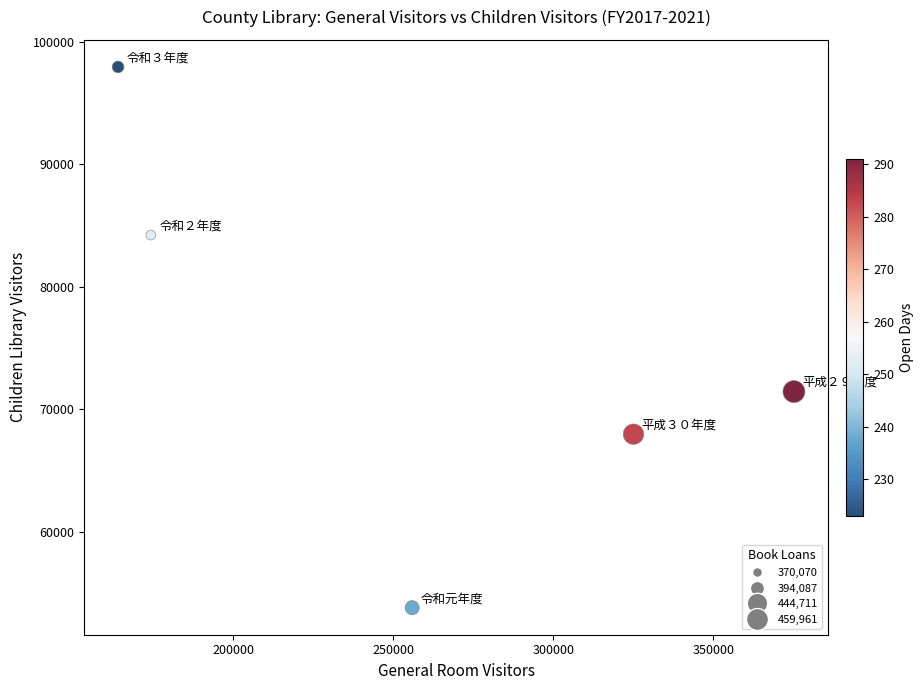

What Y value in the scatter plot is closest to 75858?

71426